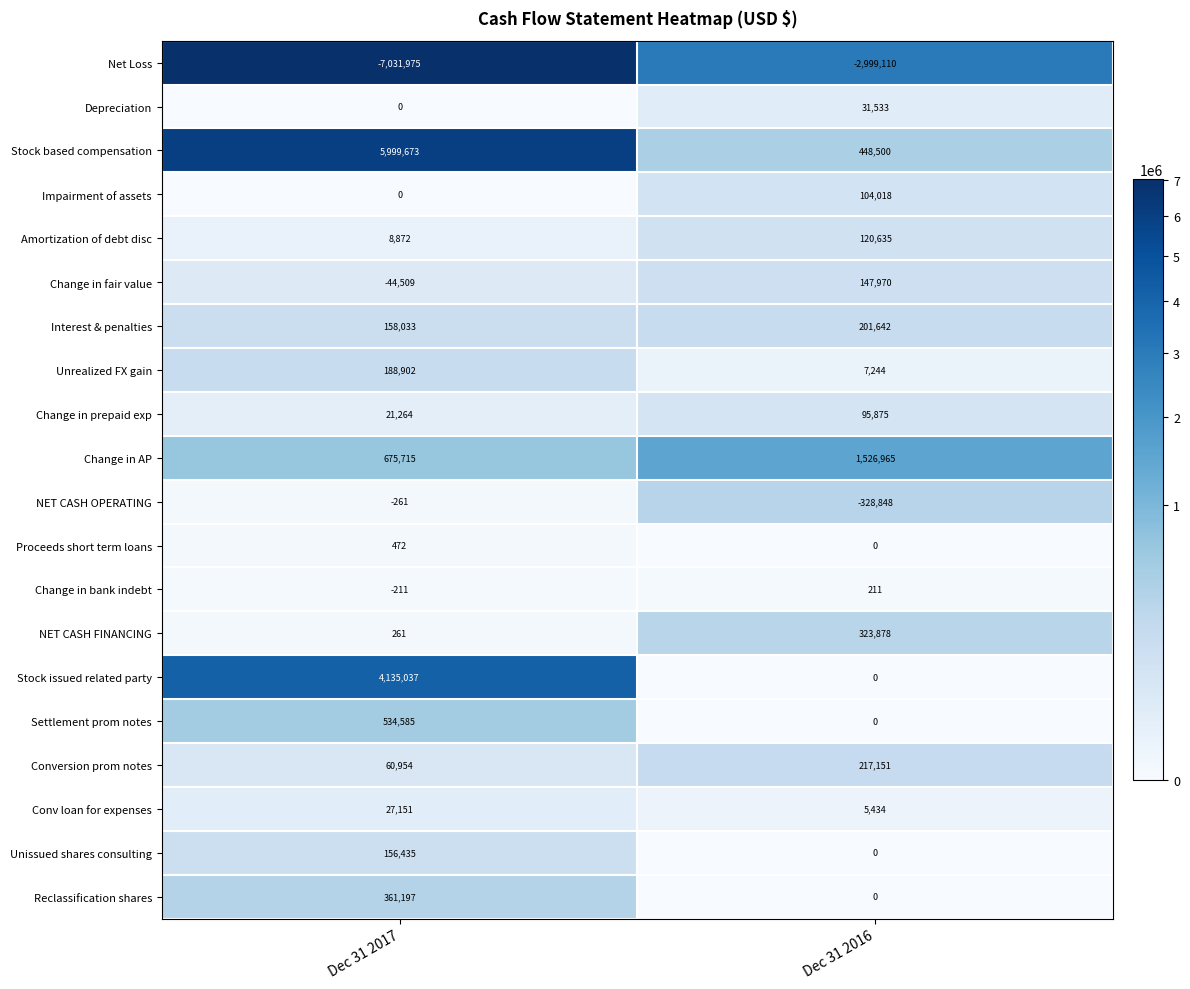

What is the difference between the Unrealized FX gain values at Dec 31 2017 and Dec 31 2016?

181658